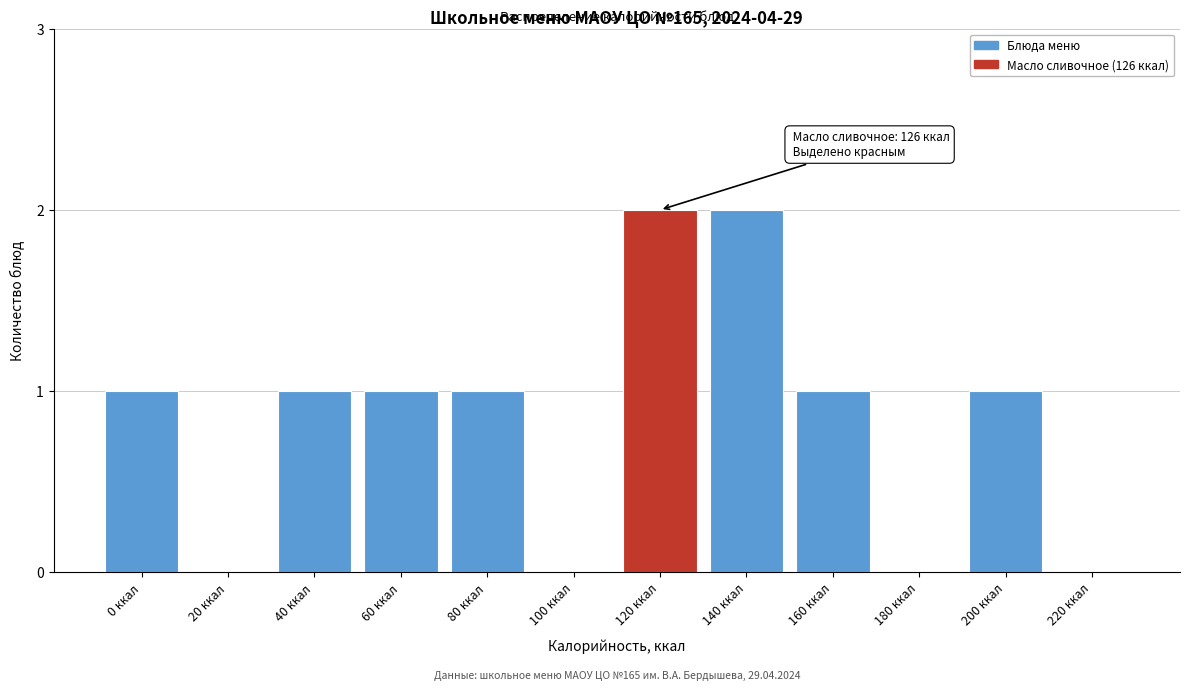

Reading right to left, list all the values displayed in this chart.

220 ккал=0	200 ккал=1	180 ккал=0	160 ккал=1	140 ккал=2	120 ккал=2	100 ккал=0	80 ккал=1	60 ккал=1	40 ккал=1	20 ккал=0	0 ккал=1